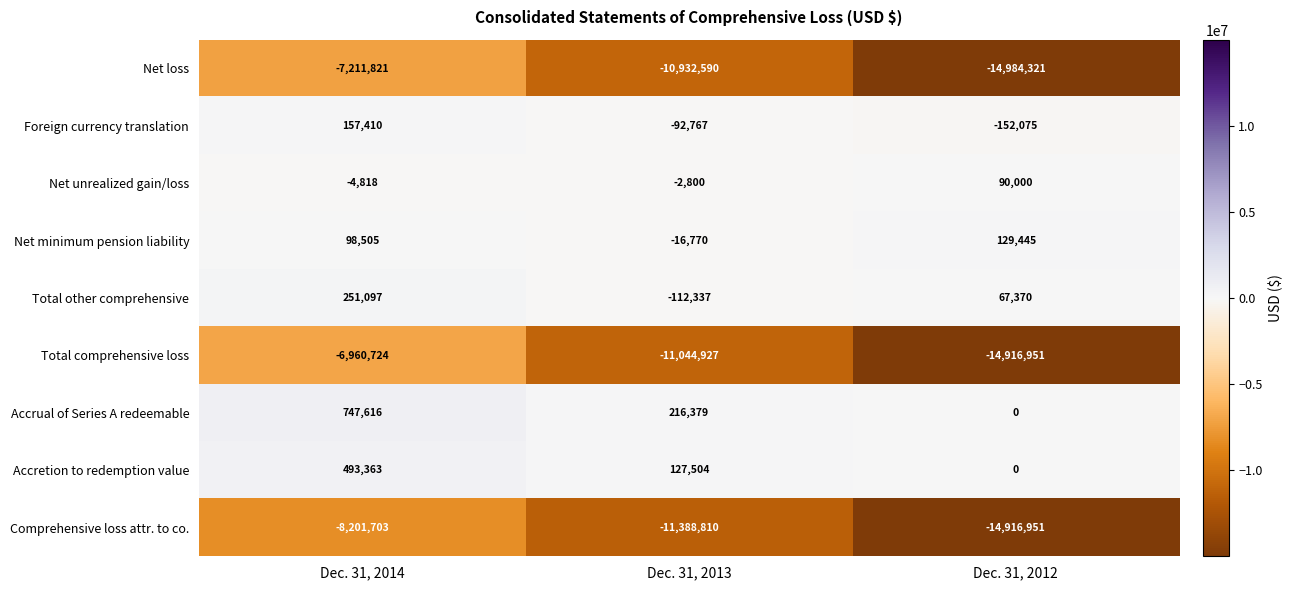

Where does the Accretion to redemption value series first go above 127504?

Dec. 31, 2014